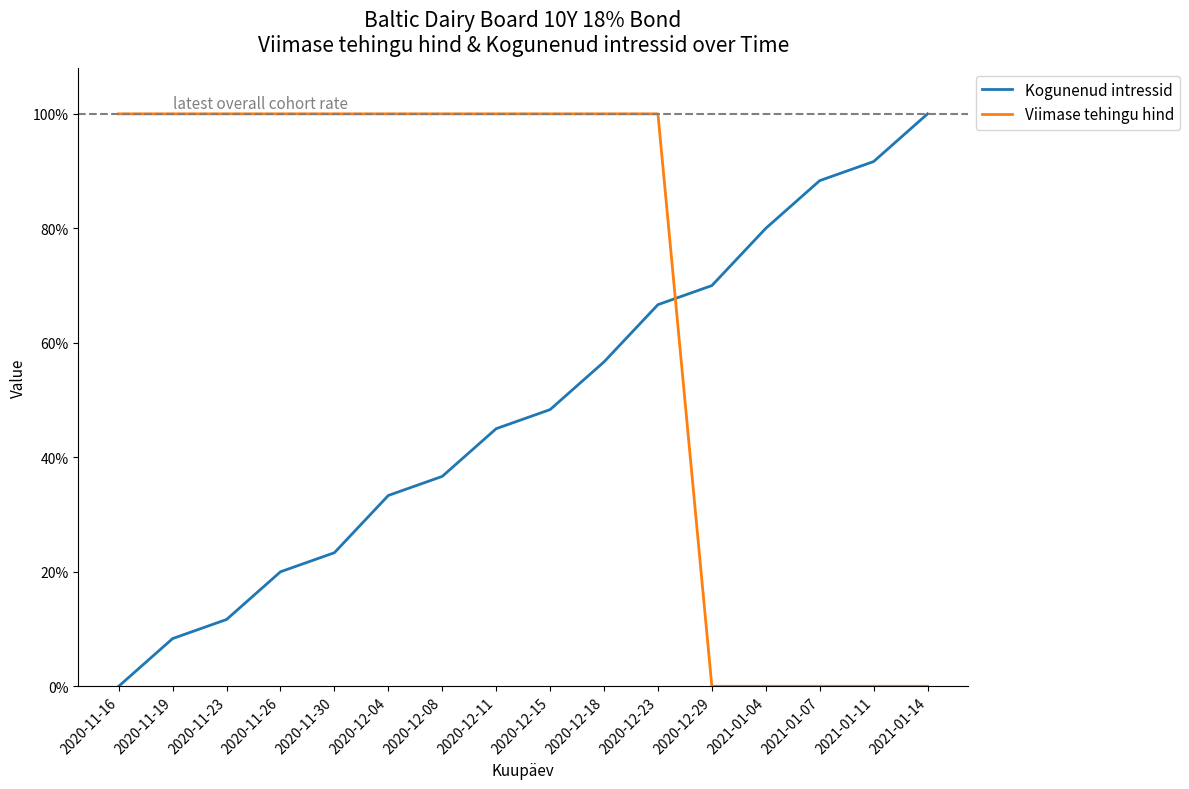

What are all the series names shown in the legend?

Kogunenud intressid, Viimase tehingu hind